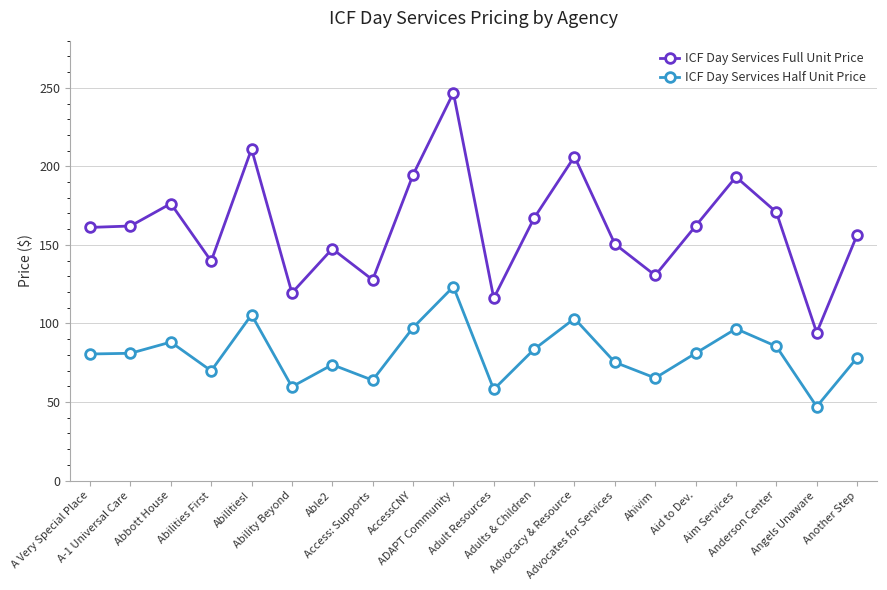

What is the difference between the highest and lowest values at Anderson Center?

85.4